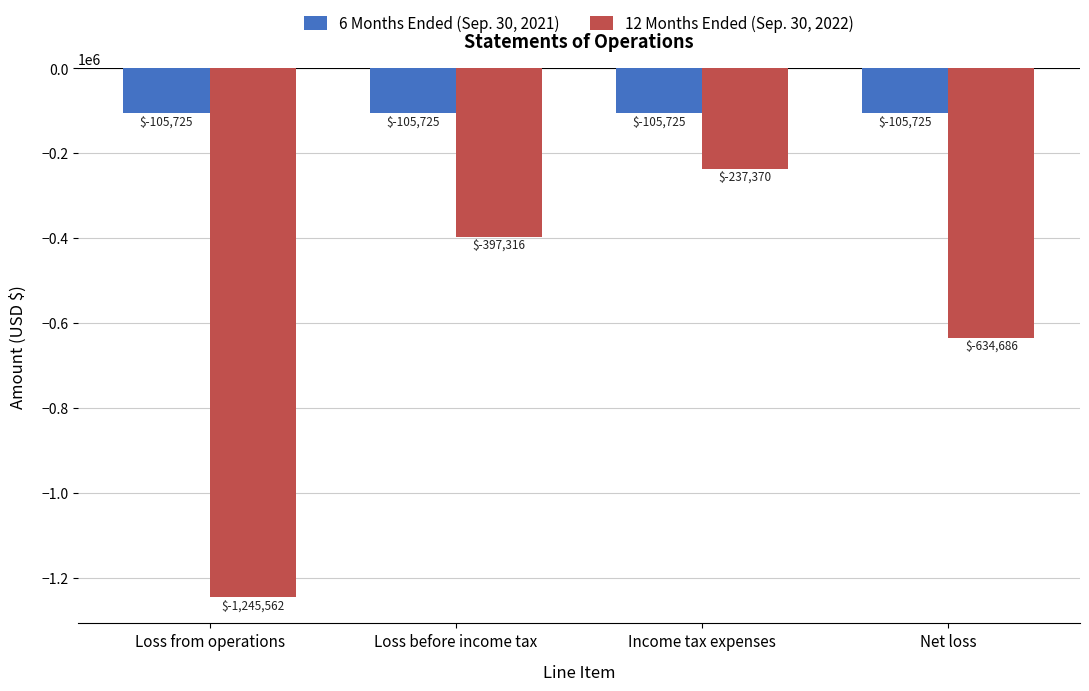

What position from the right is Net loss?

1